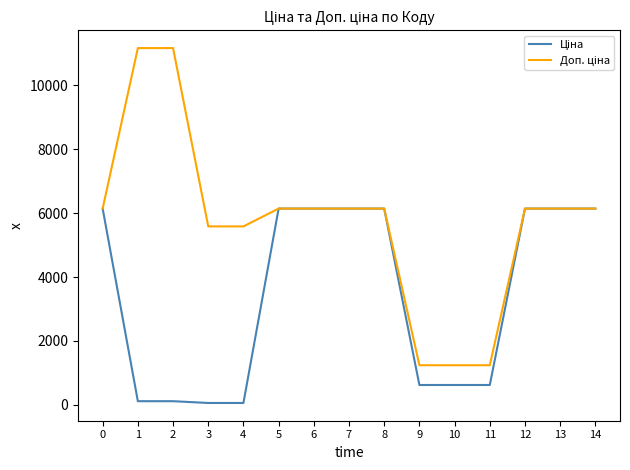

Which label corresponds to the smallest value in the chart?

3